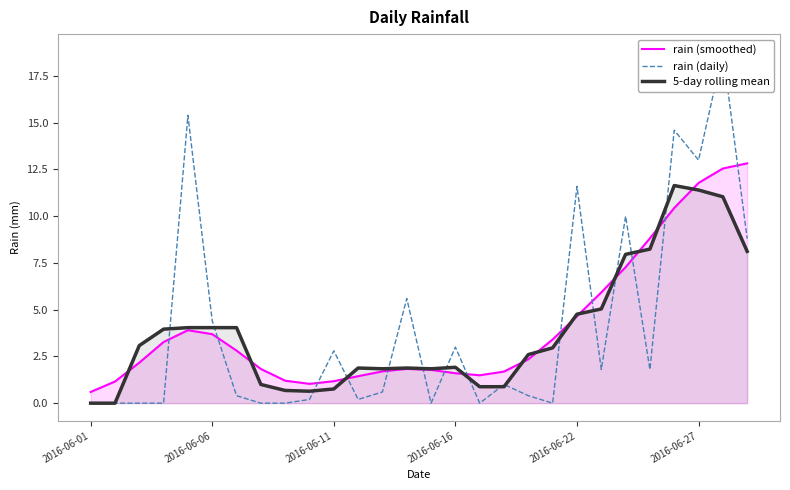

Which category has the lowest value in the rain (smoothed) series?

2016-06-01